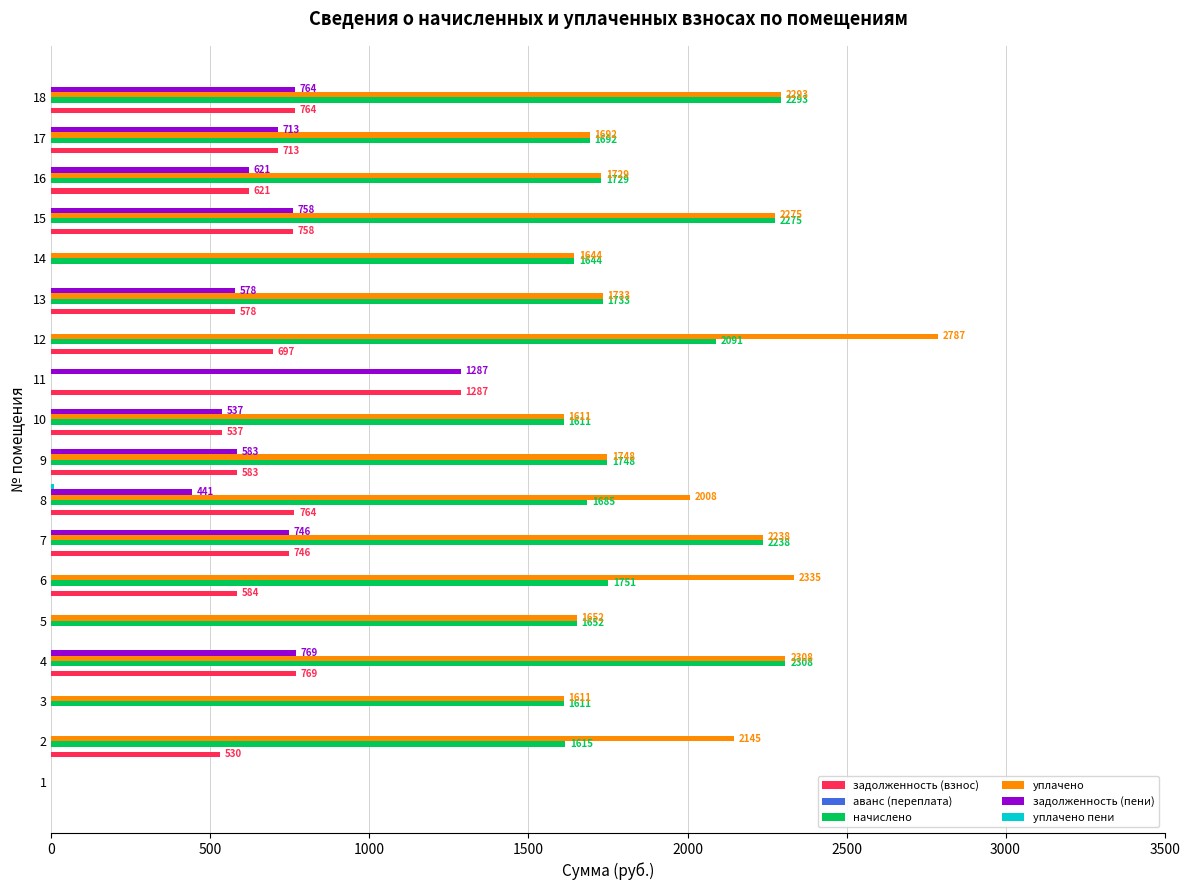

What is the maximum value for начислено?

2308.1